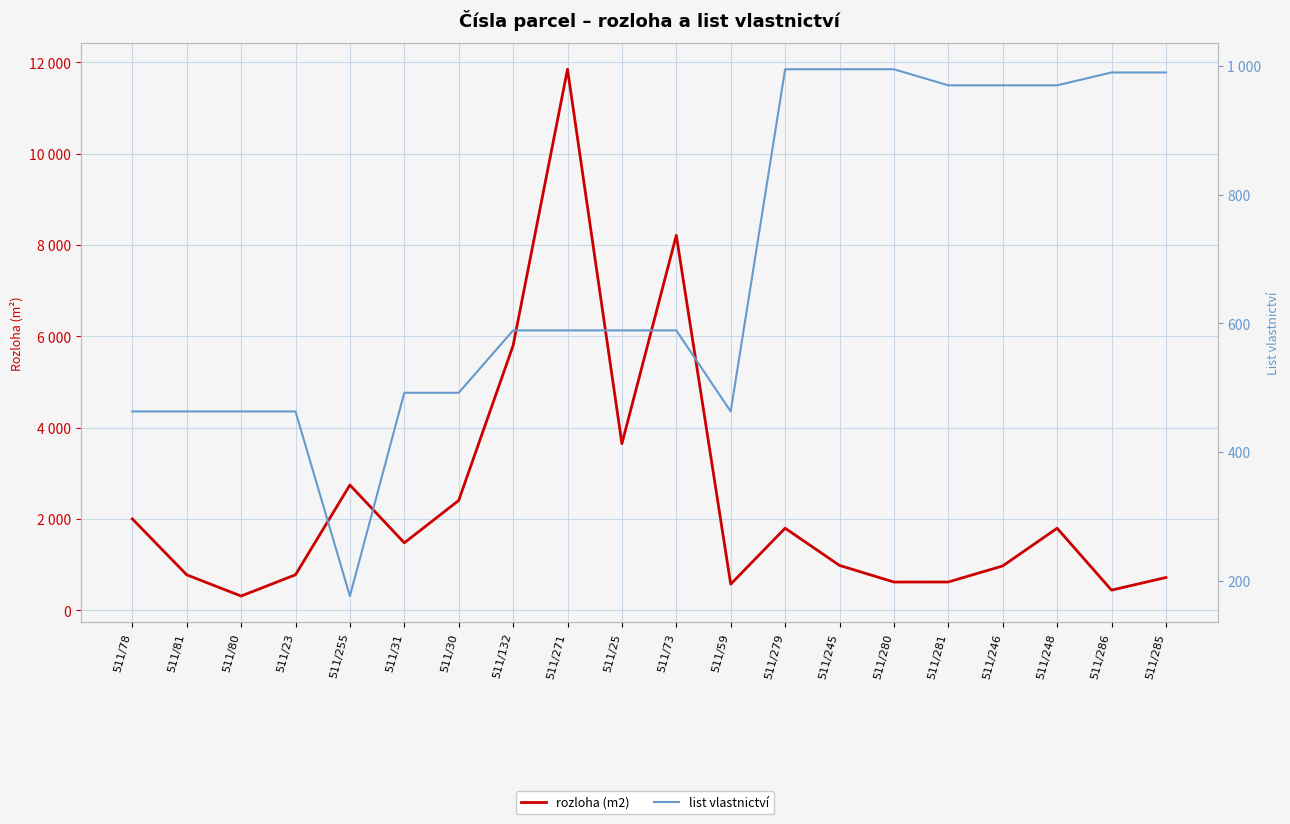

Rank the series by their average value, from lowest to highest.

list vlastnictví, rozloha (m2)